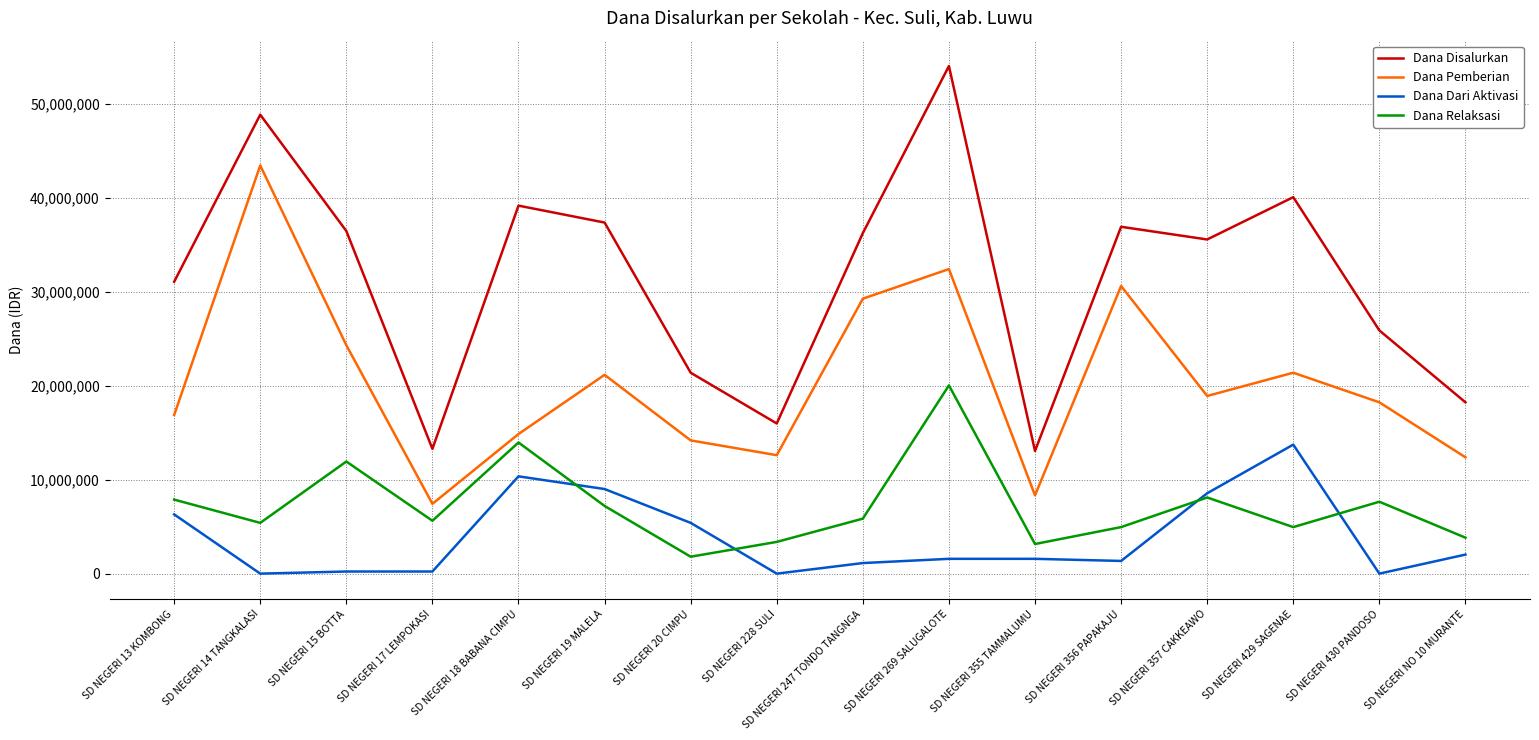

At which label is Dana Relaksasi closest to 10912500?

SD NEGERI 15 BOTTA